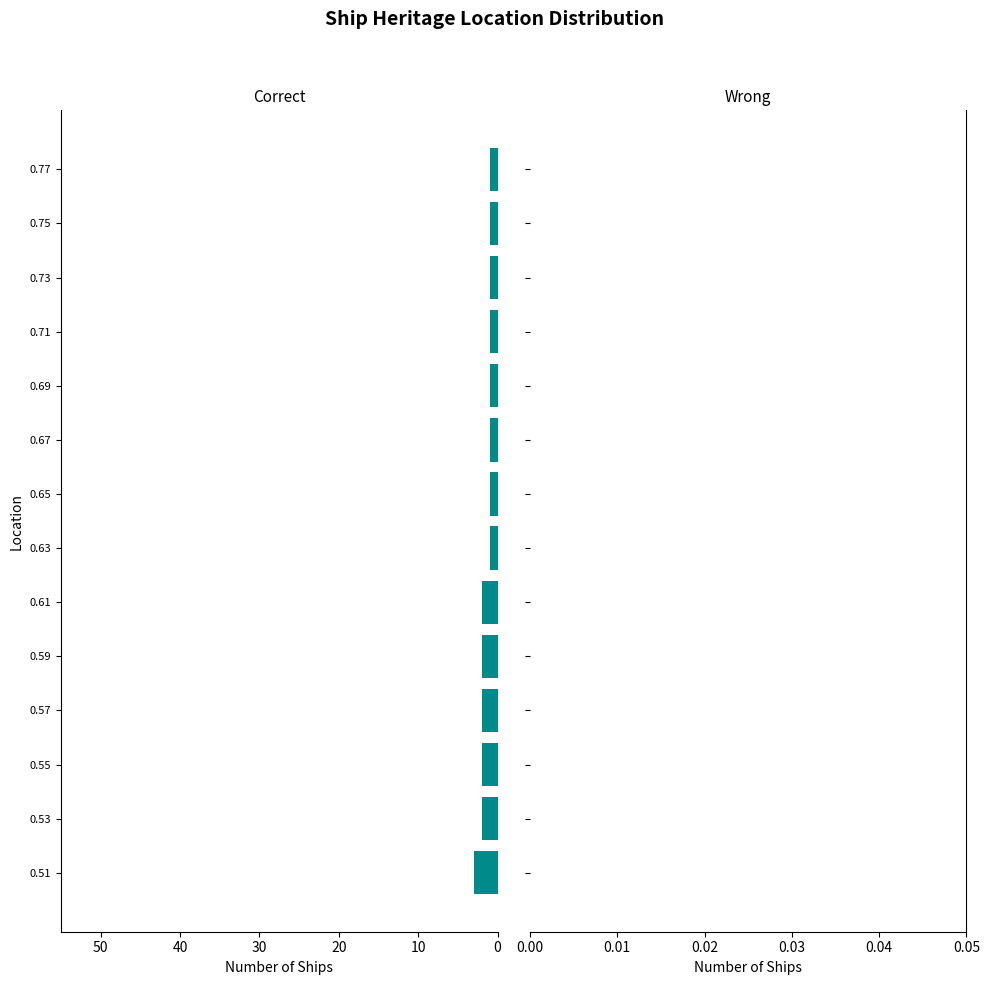

Are the bars grouped side by side (vs. stacked)?

No